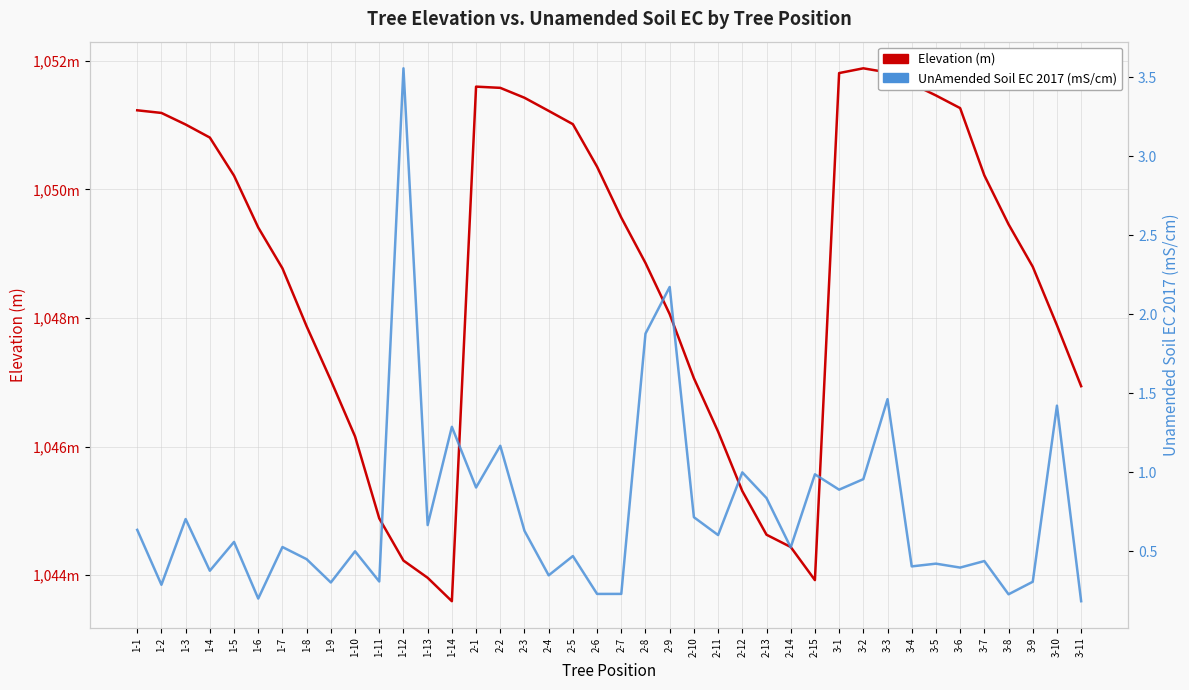

Which has a higher value, 3-3 or 3-7?

3-3